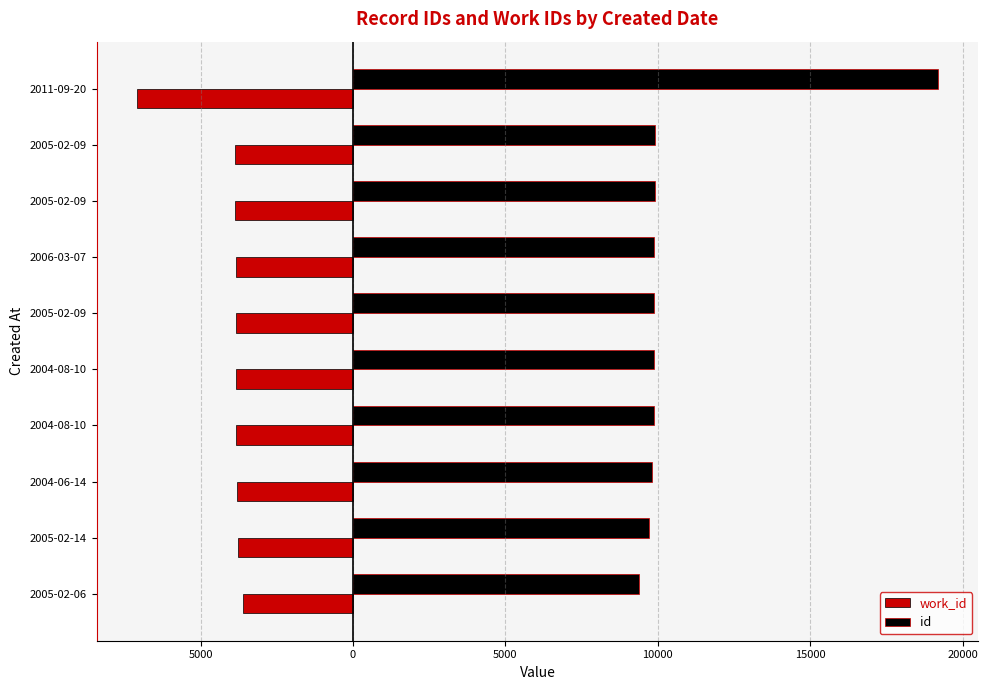

What is the difference between the second highest and minimum values in the work_id series?

3336